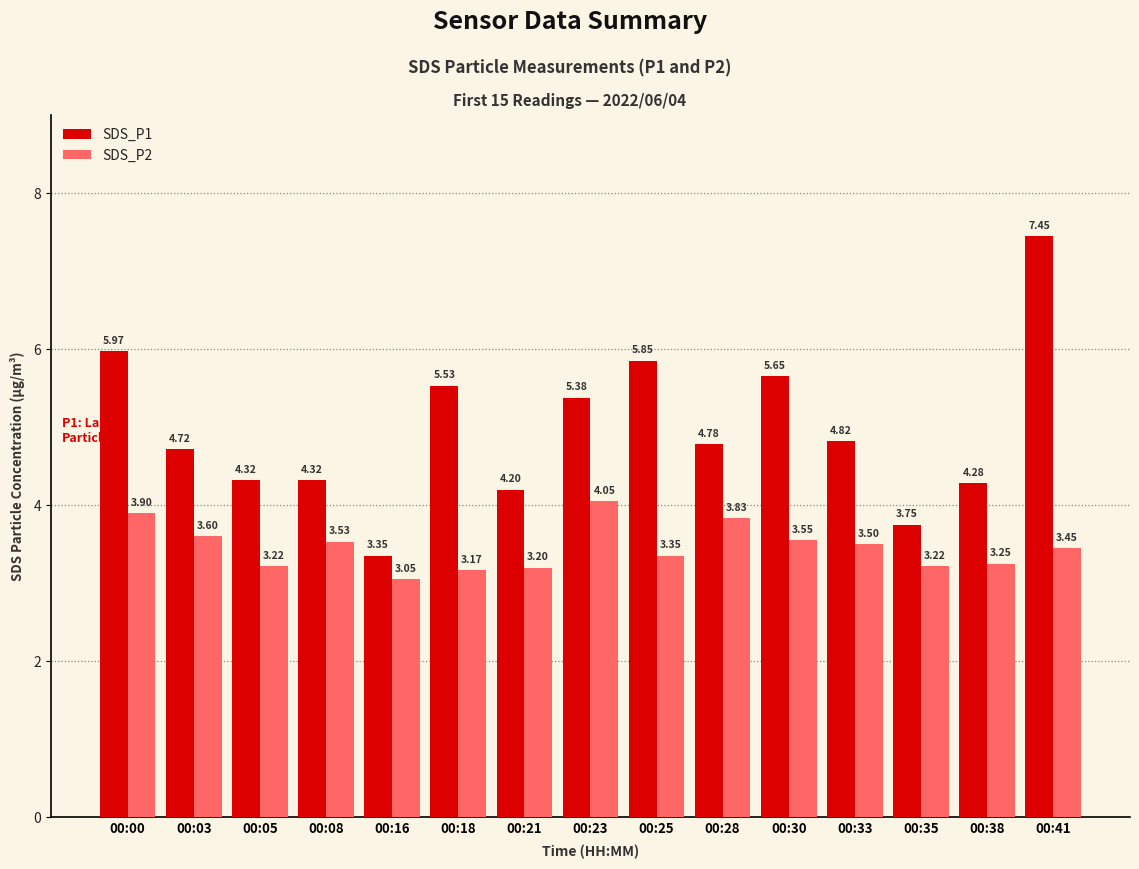

Which series has the widest spread of values?

SDS_P1